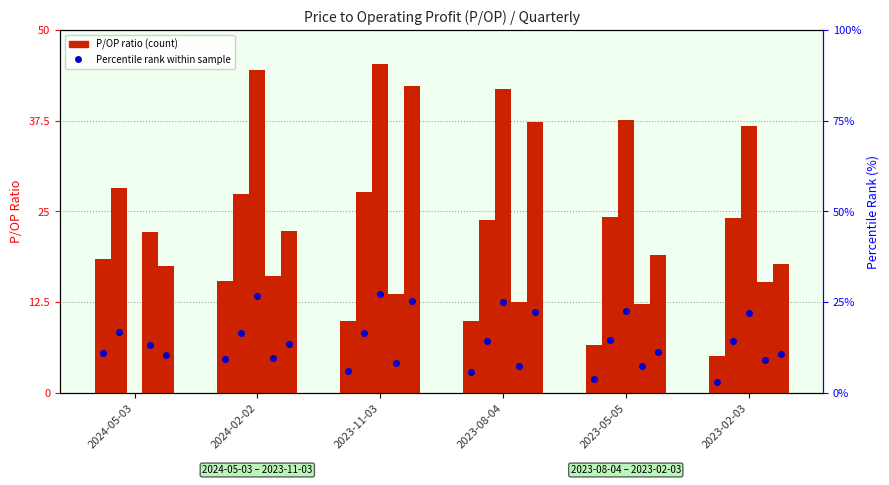

What is the value of the 1st bar from the left?

18.4